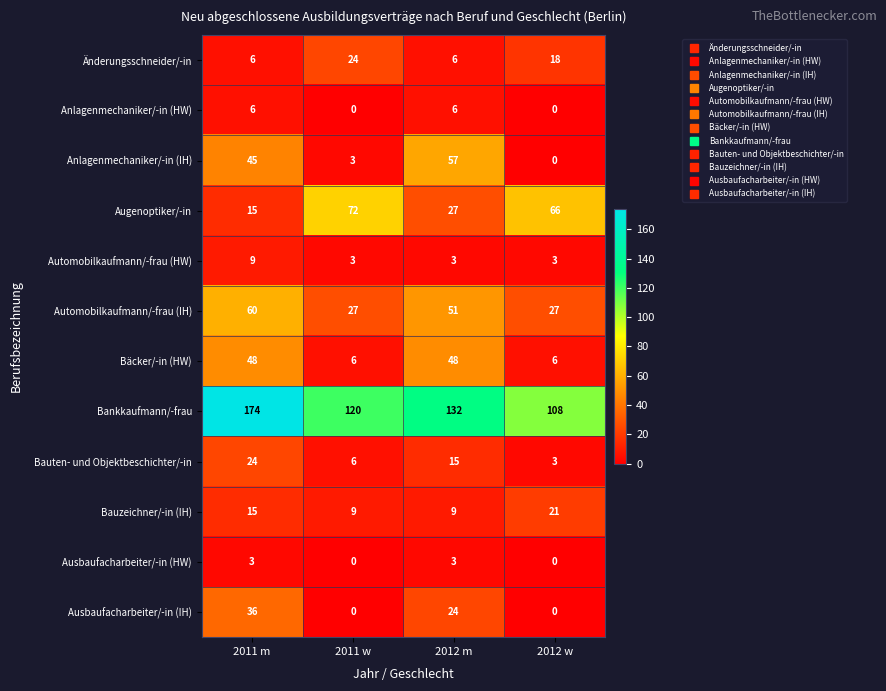

How many distinct data groups are displayed?

12